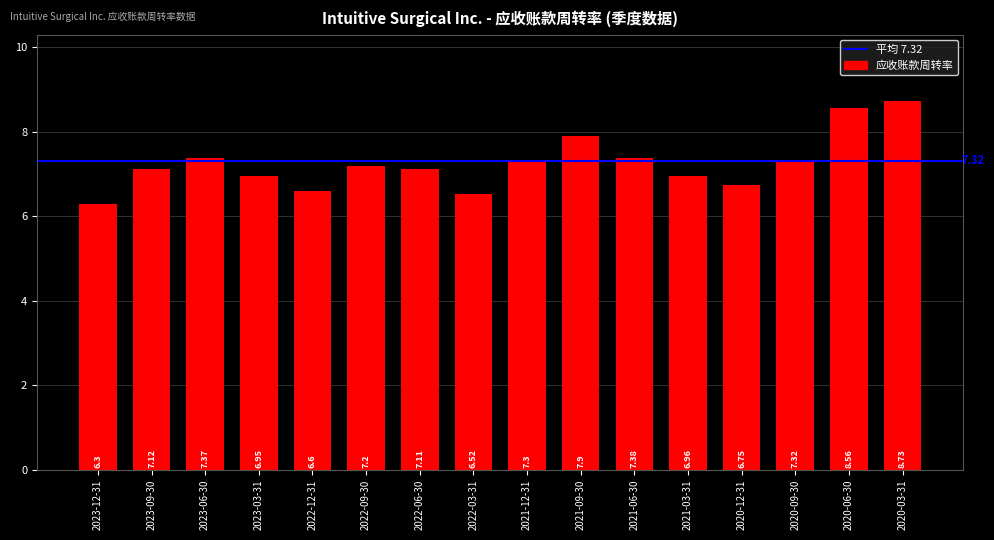

The value at 2021-09-30 is 4.5. True or false?

False